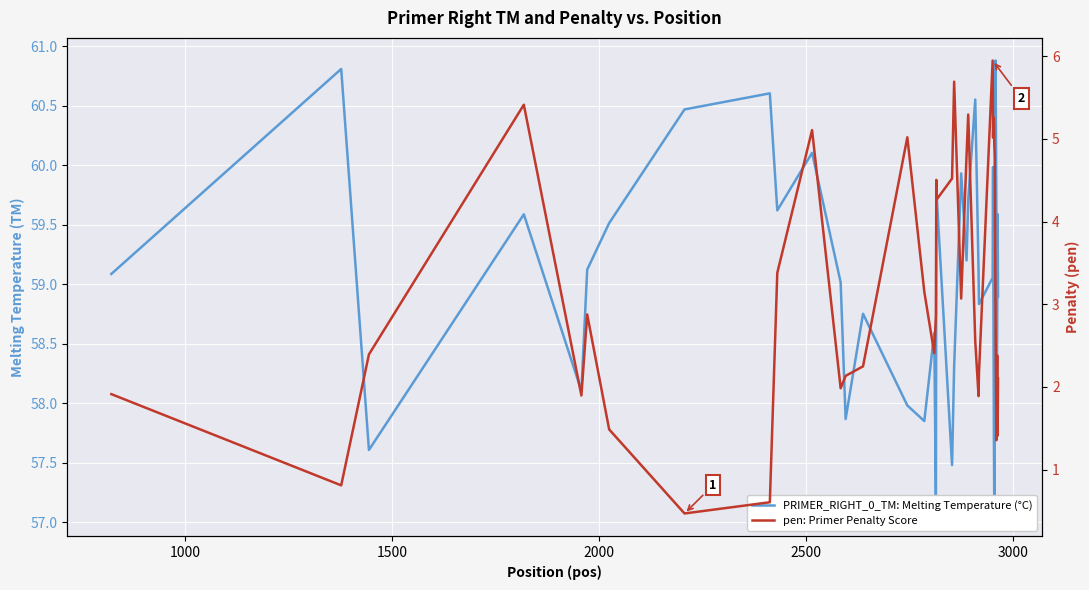

What is the minimum value for pen: Primer Penalty Score?

0.5